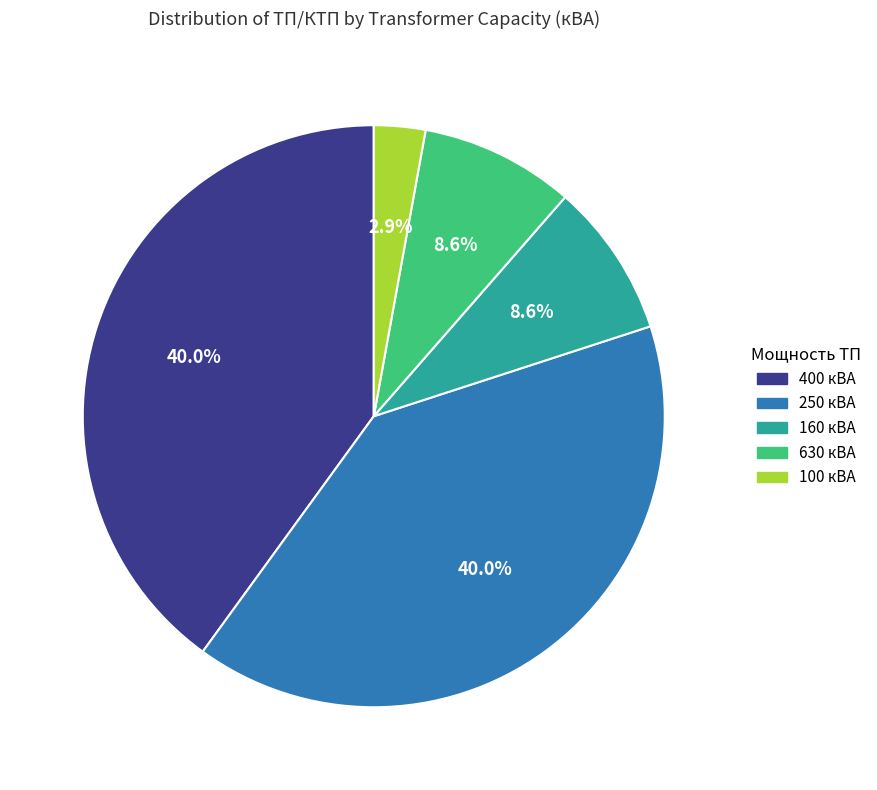

How many segments does this pie chart have?

5